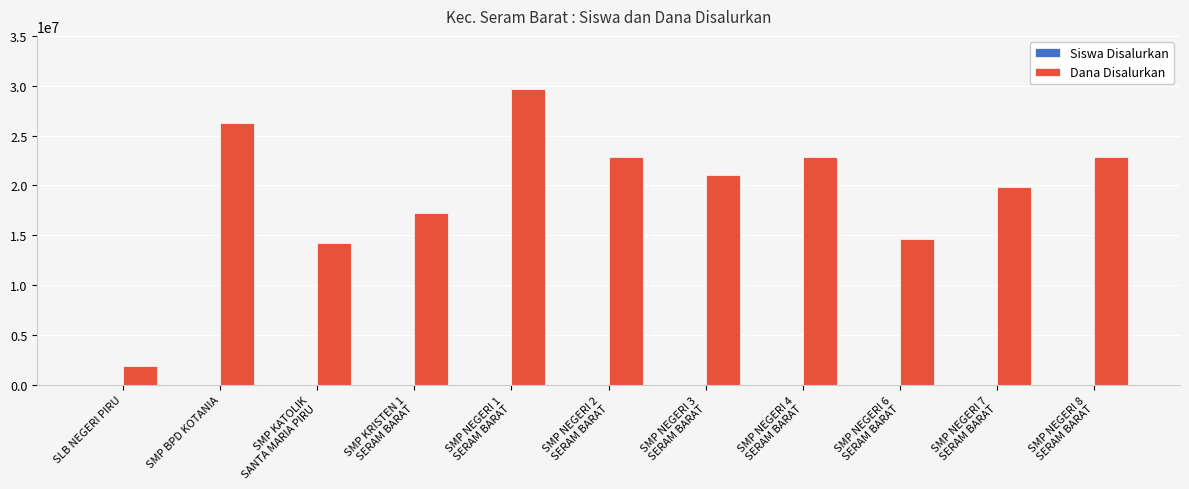

What is the maximum value shown in the chart?

29625000